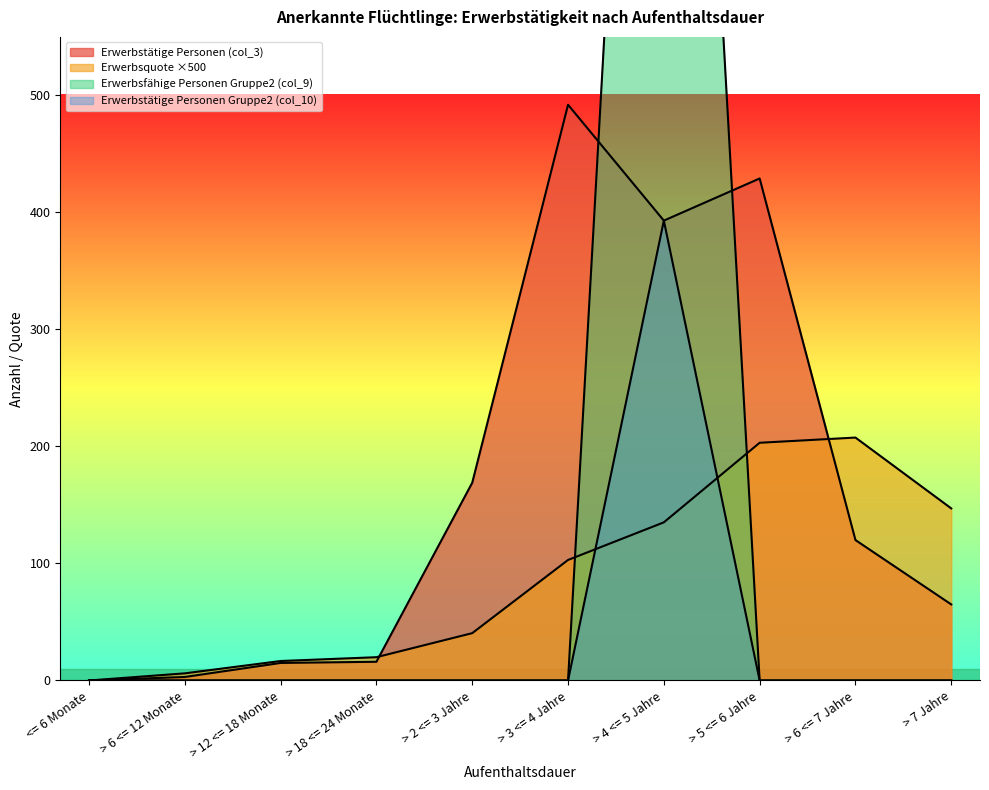

What is the spread (max minus min) of values at > 6 <= 12 Monate?

6.1